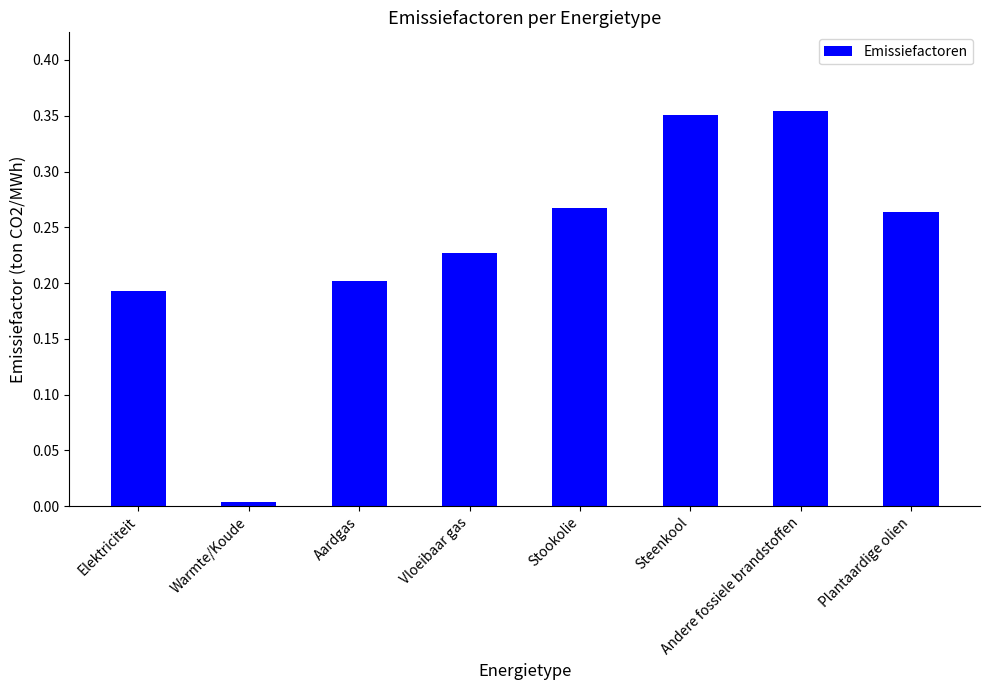

Where is the data nearest to the value 0?

Warmte/Koude